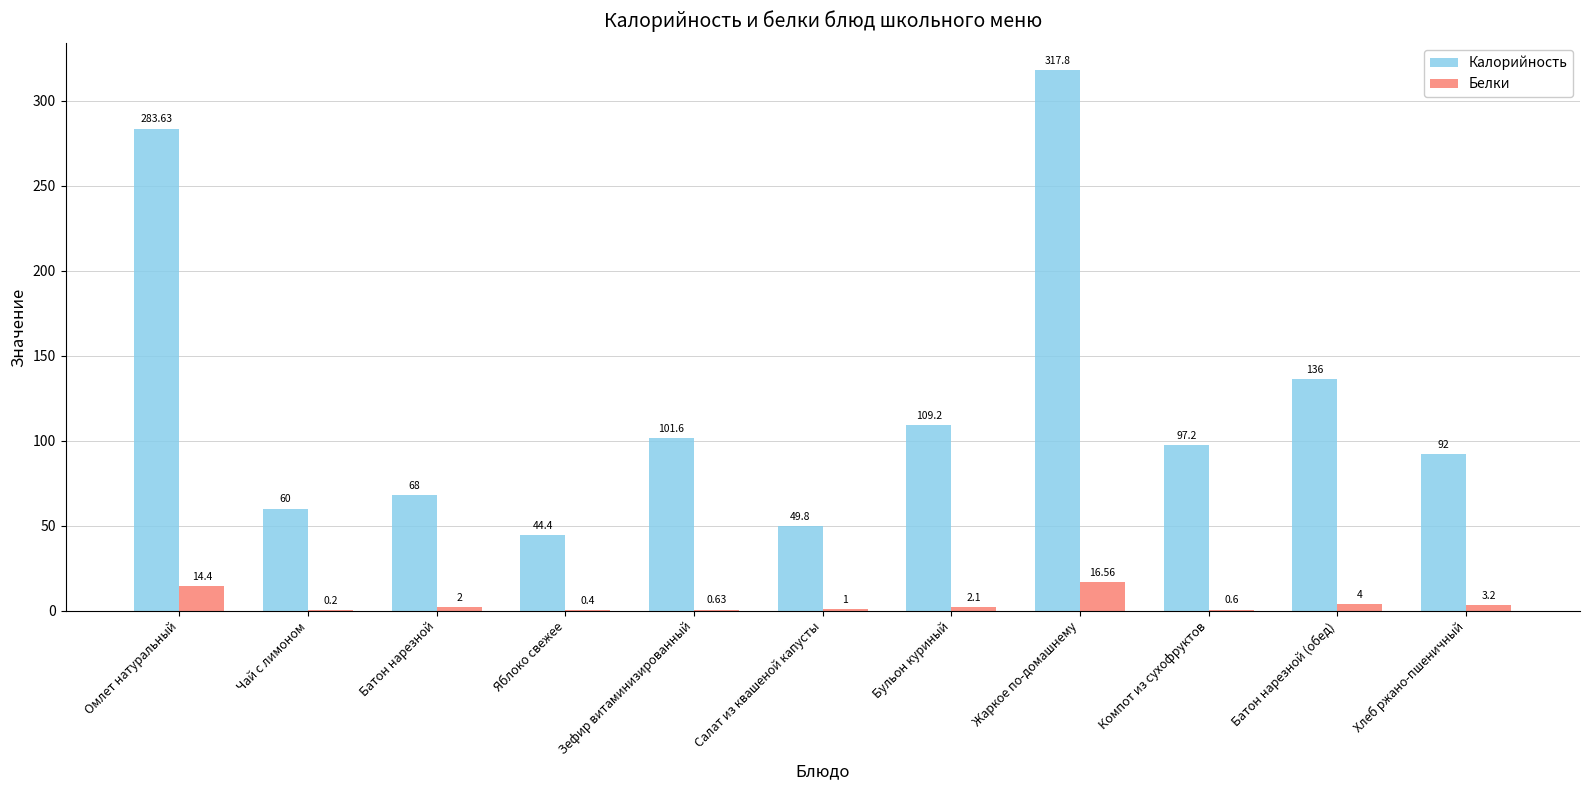

Reading right to left, what are all the values shown in this chart?

Калорийность: Хлеб ржано-пшеничный=92.0	Батон нарезной (обед)=136.0	Компот из сухофруктов=97.2	Жаркое по-домашнему=317.8	Бульон куриный=109.2	Салат из квашеной капусты=49.8	Зефир витаминизированный=101.6	Яблоко свежее=44.4	Батон нарезной=68.0	Чай с лимоном=60.0	Омлет натуральный=283.6
Белки: Хлеб ржано-пшеничный=3.2	Батон нарезной (обед)=4.0	Компот из сухофруктов=0.6	Жаркое по-домашнему=16.6	Бульон куриный=2.1	Салат из квашеной капусты=1.0	Зефир витаминизированный=0.6	Яблоко свежее=0.4	Батон нарезной=2.0	Чай с лимоном=0.2	Омлет натуральный=14.4